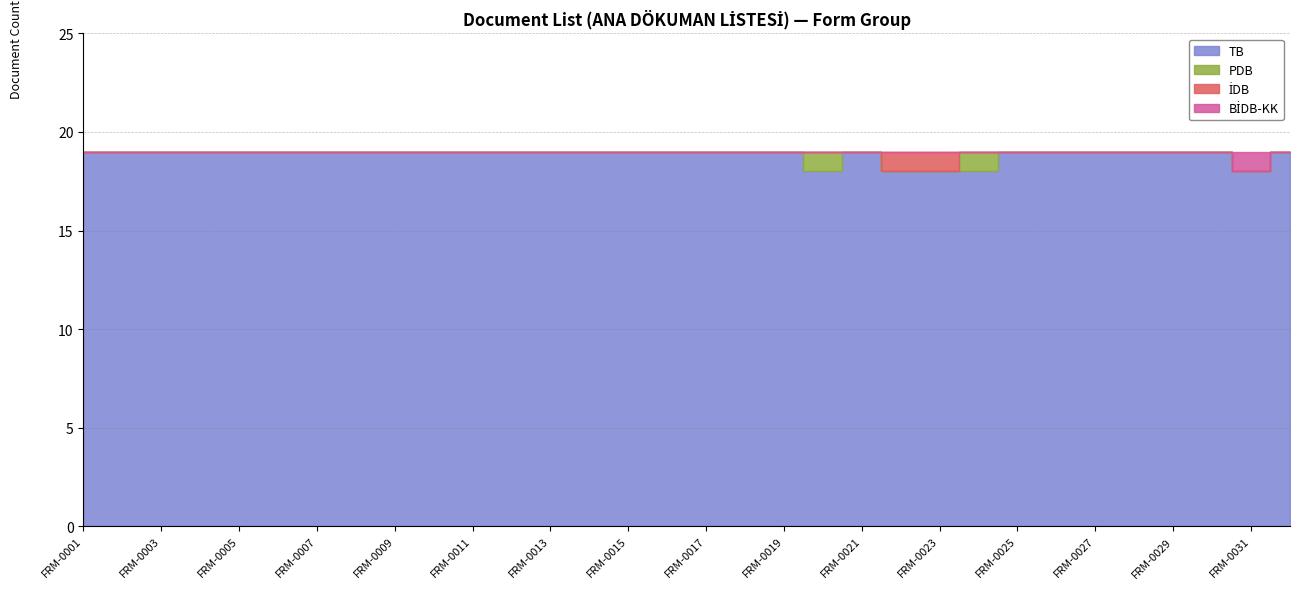

What is the sum of all İDB values?

2